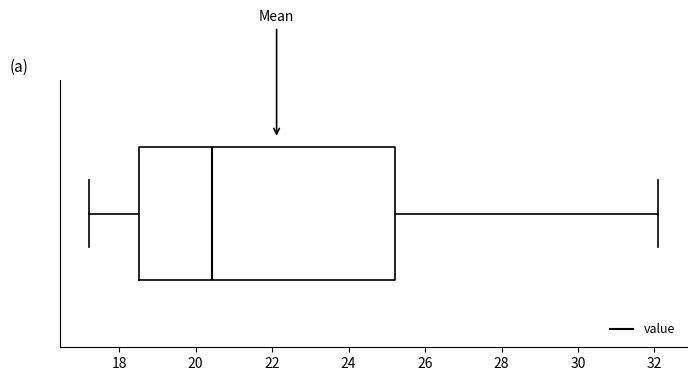

Where does the right whisker of the box end on the x-axis? The values are not printed on the chart, so give them approximately, as read against the axis.

32.2